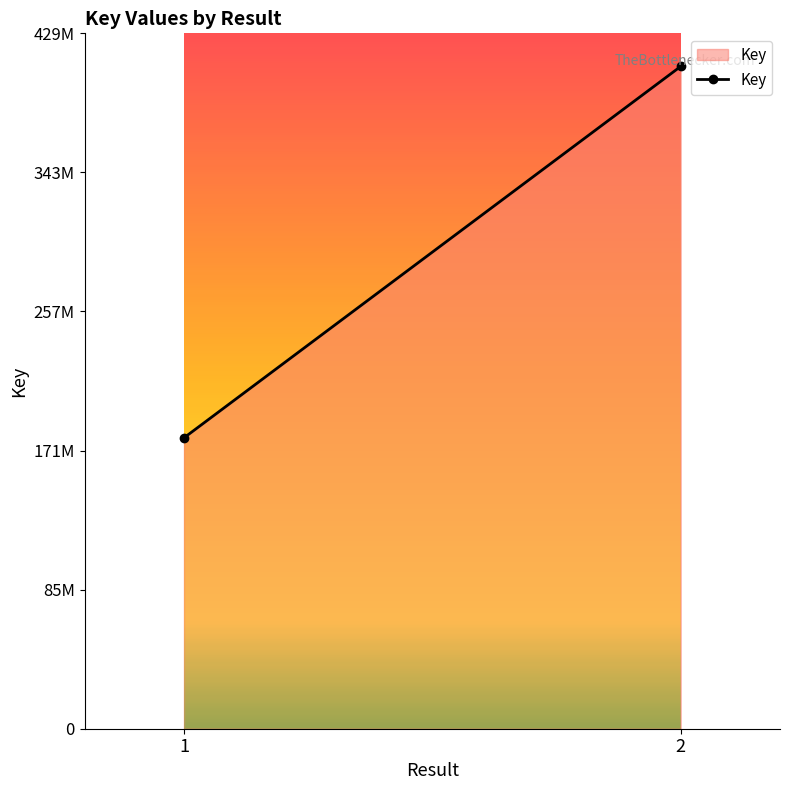

The chart shows a value of 245400045 at 2. True or false?

False